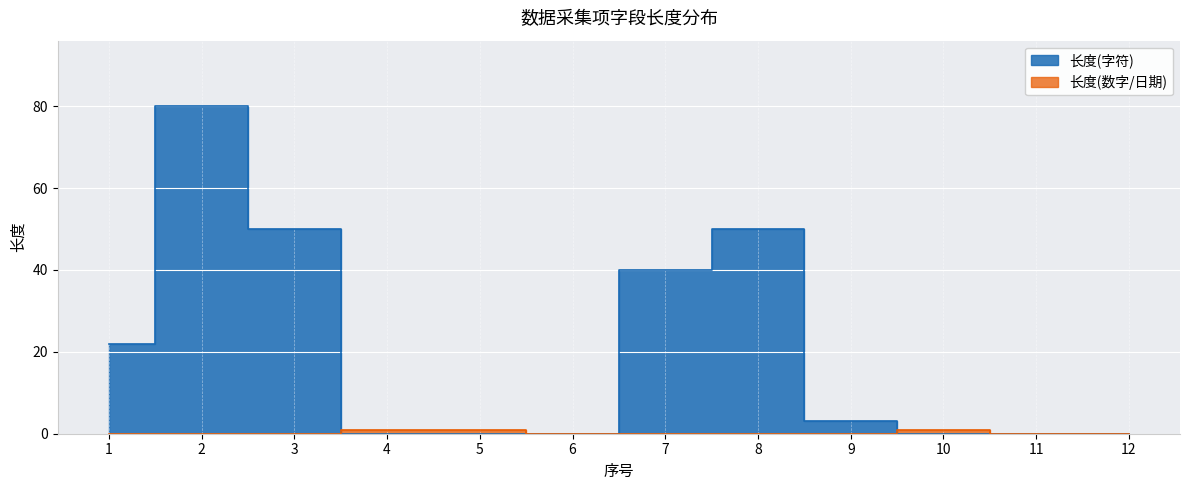

Rank the series at 7 from highest to lowest value.

长度(字符), 长度(数字/日期)